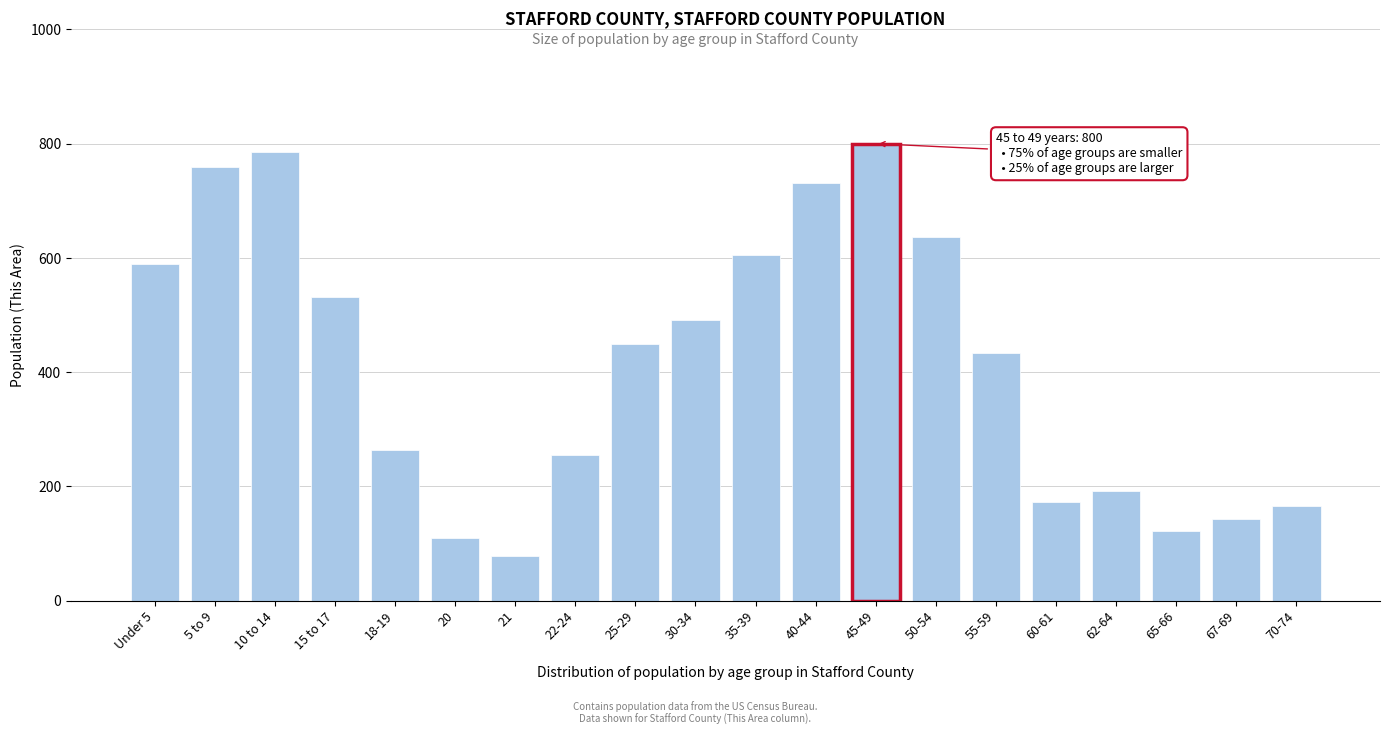

Reading left to right, what are all the values shown in this chart?

589	760	785	532	263	109	78	255	449	491	605	732	800	637	433	173	192	121	142	166